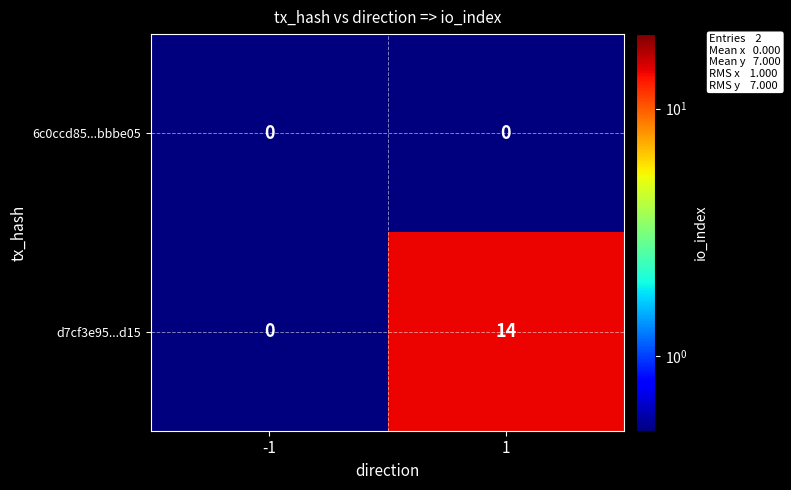

Which series has the largest total across all categories?

d7cf3e95...d15